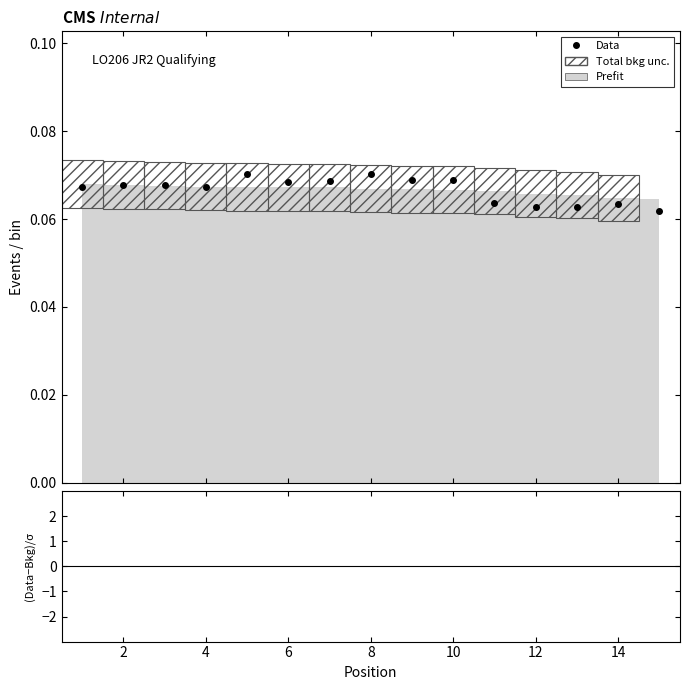

How many values are between 0 and 1?

15